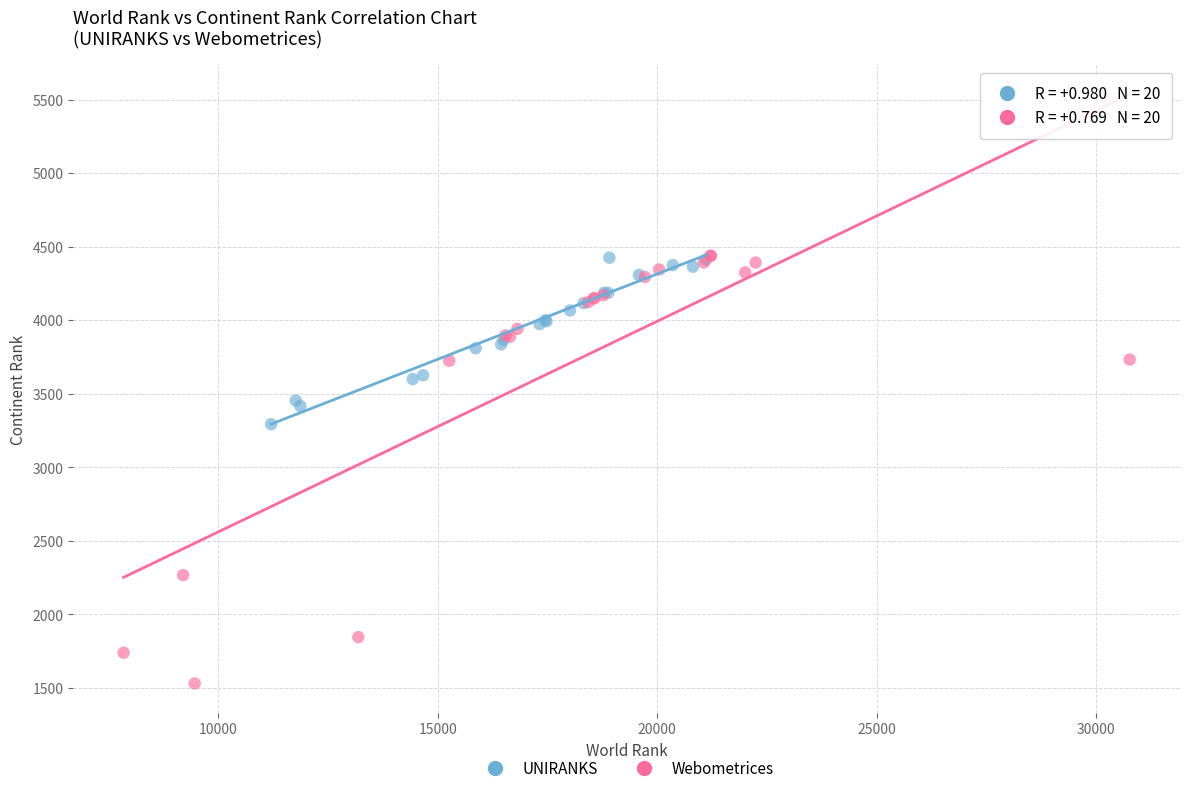

What are all the series names shown in the legend?

UNIRANKS, Webometrices